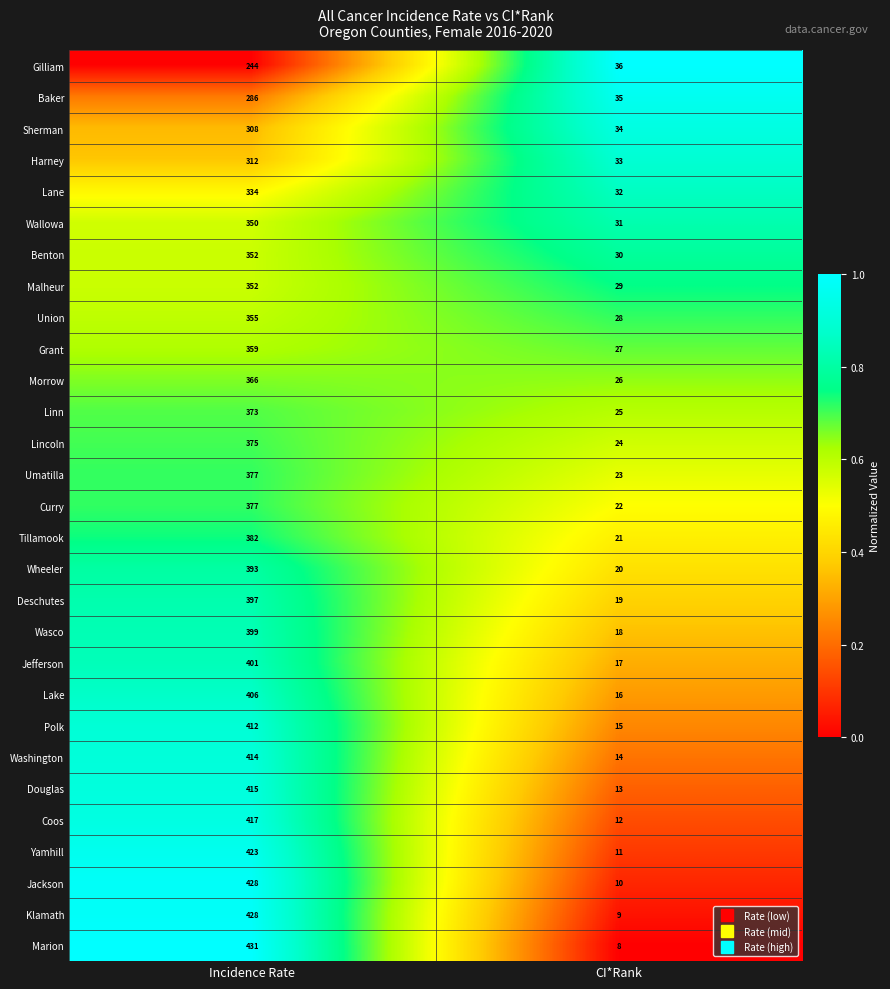

The Malheur series shows 47 at CI*Rank. True or false?

False